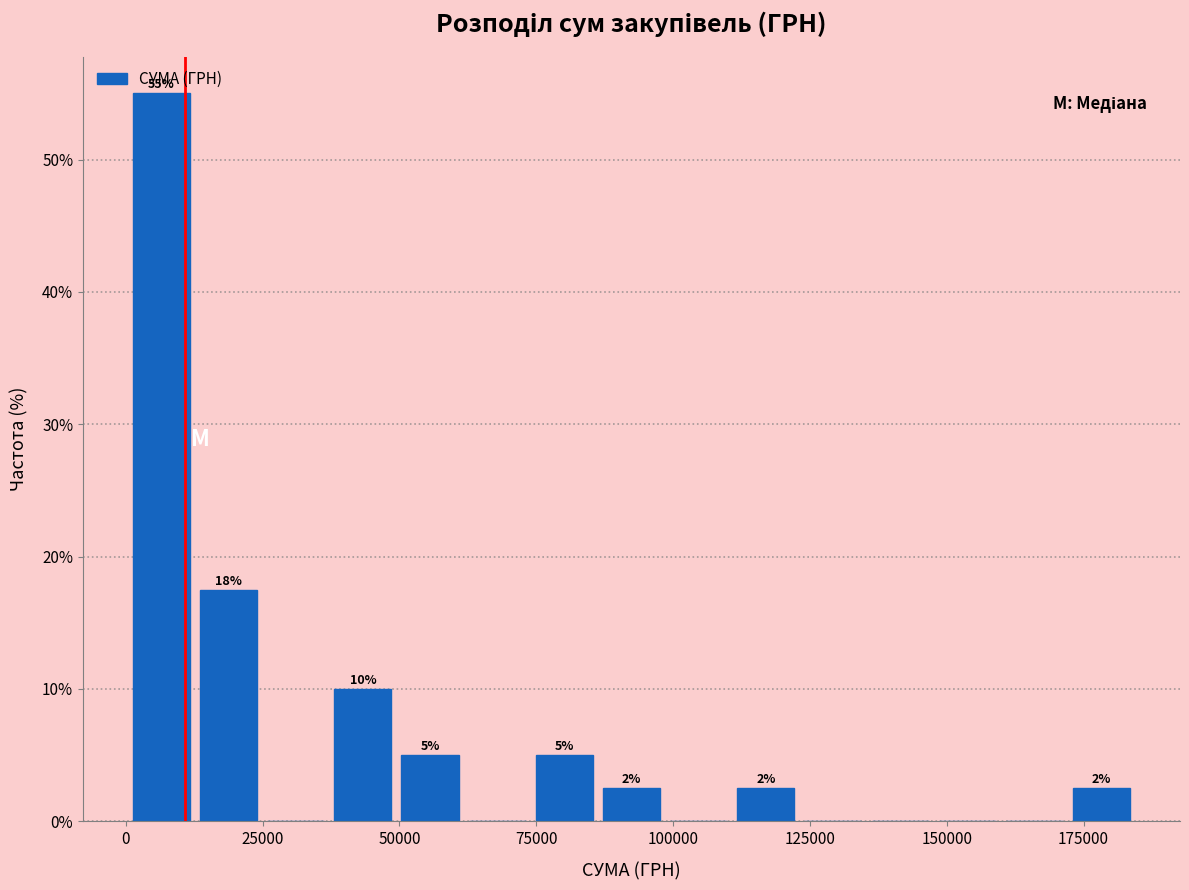

Read against the x-axis, roughly where is the centre of the tallest bar?

5000